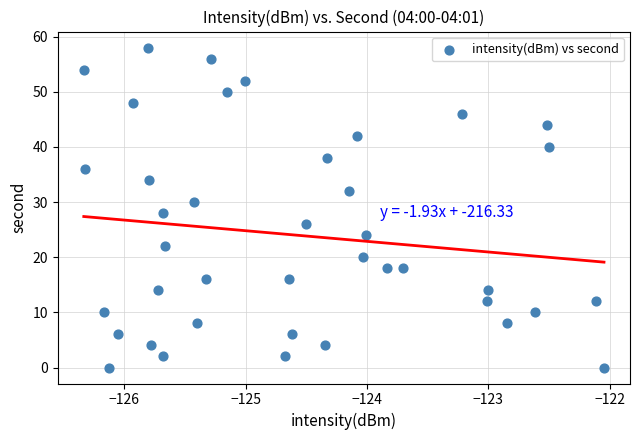

What is the range of Y values (max minus min)?

58